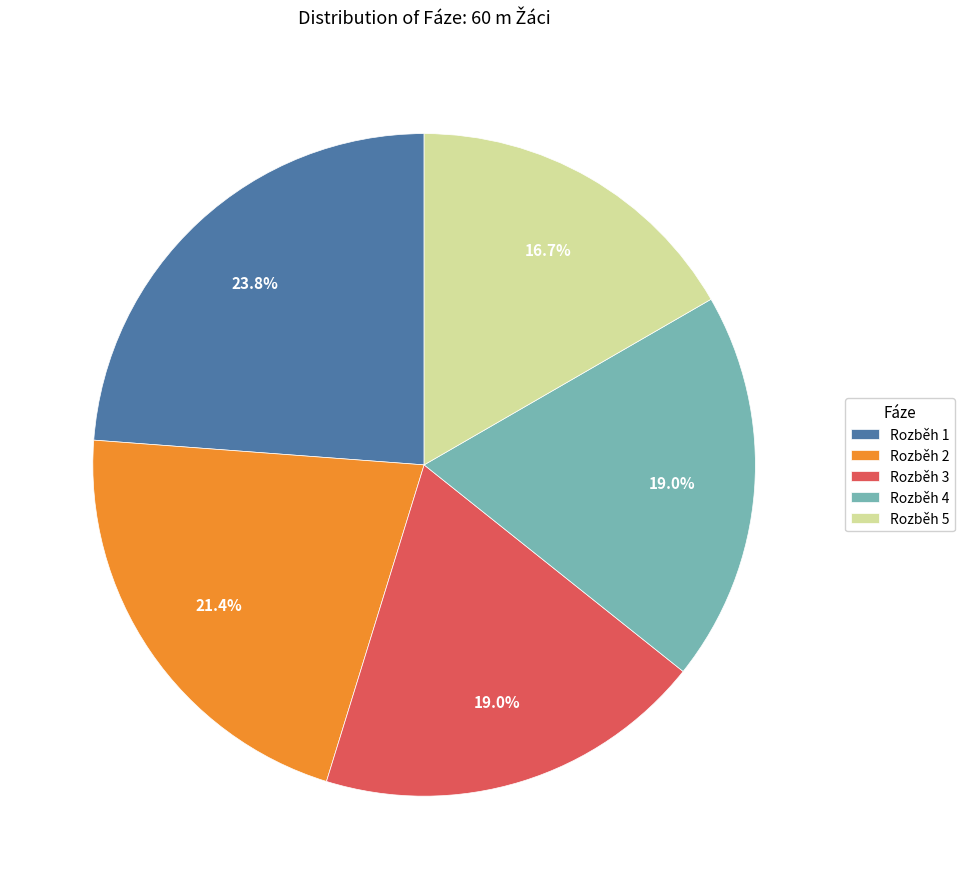

Does any single category account for the majority?

No